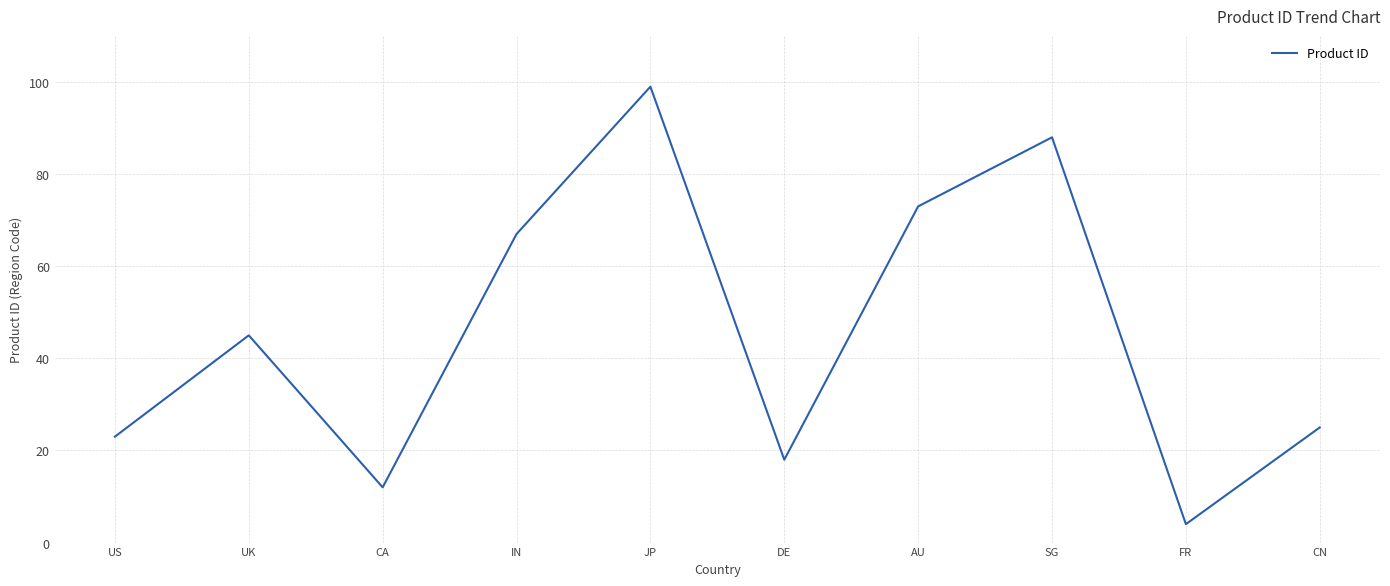

What is the sum of all values?

454